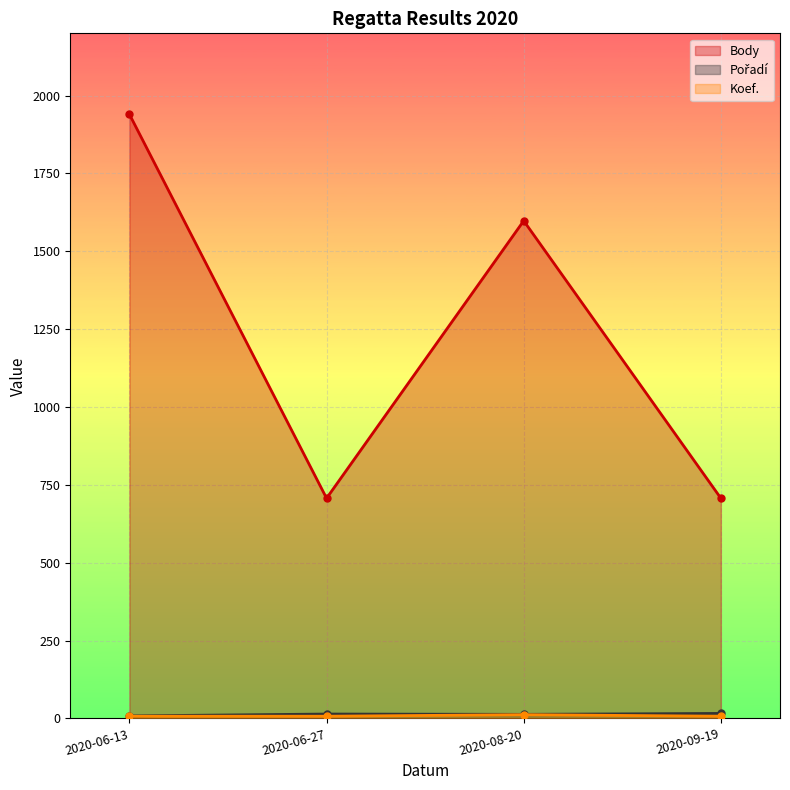

How many interior local peaks does the Koef. series have?

1